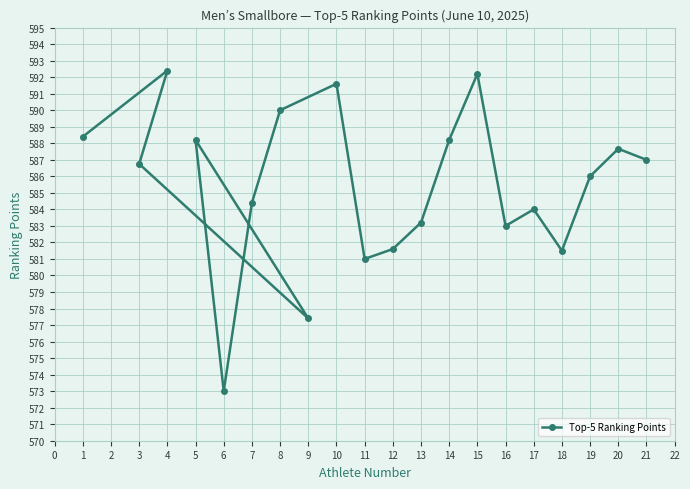

What is the difference between the second highest and minimum values?

19.2